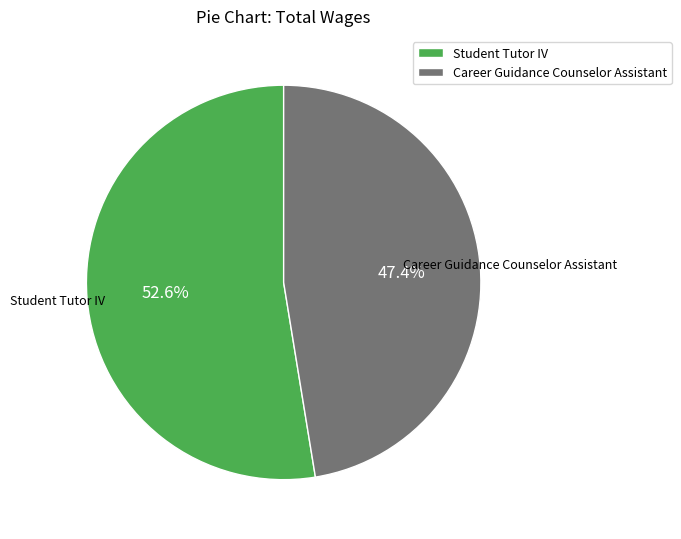

What is the majority slice?

Student Tutor IV